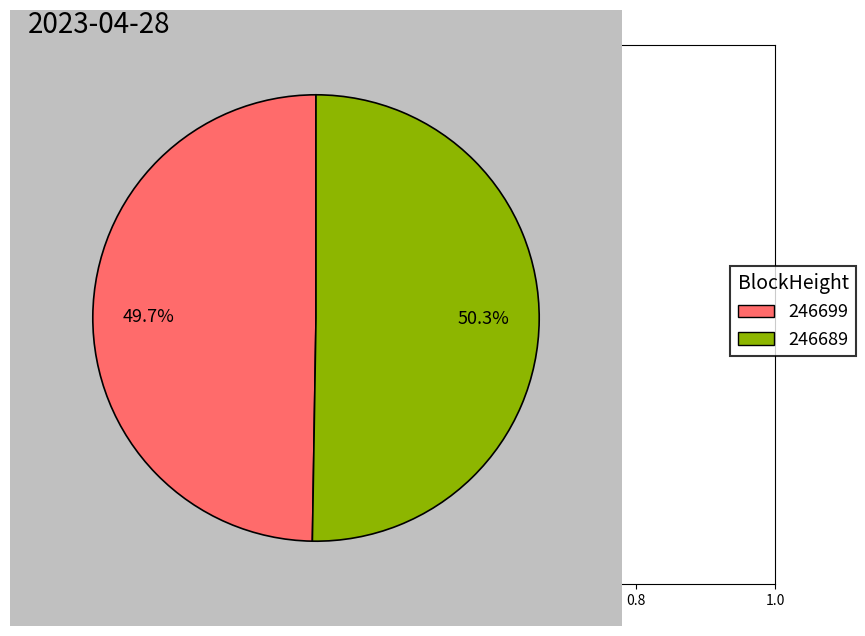

How many slices are in this pie chart?

2